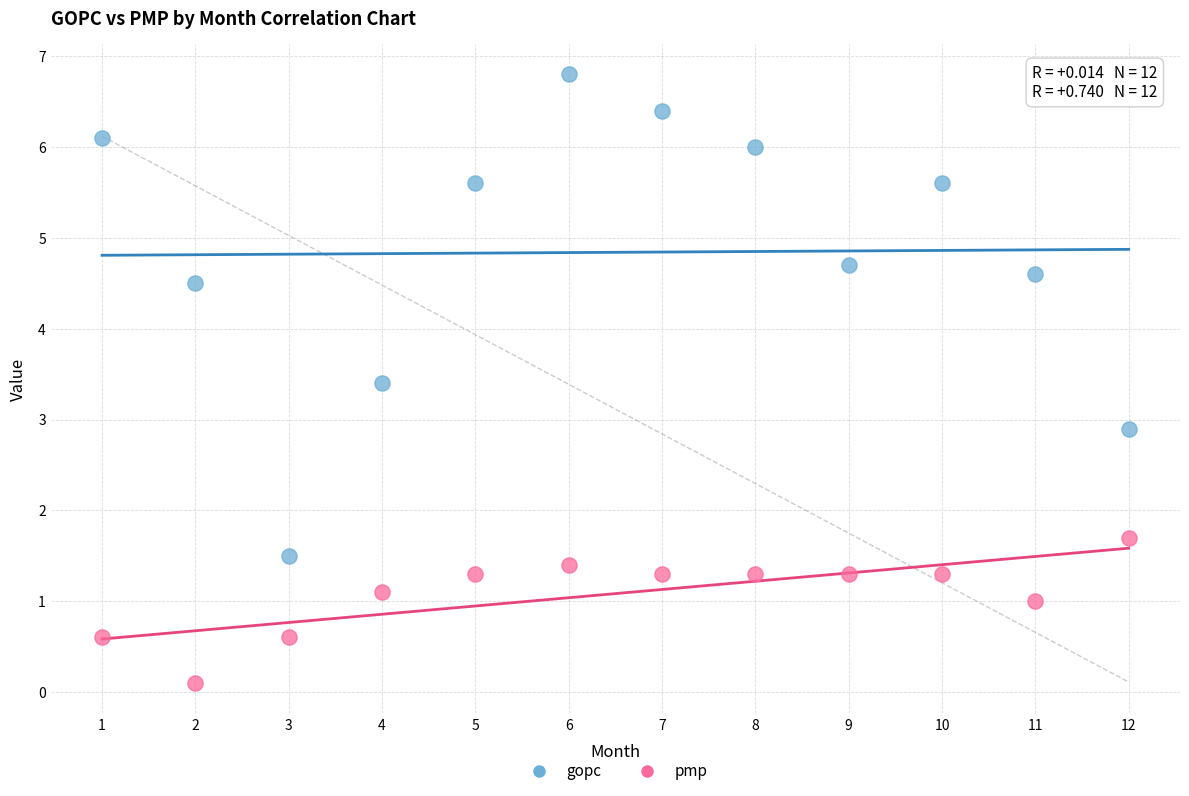

Which series has the widest spread of Y values?

gopc